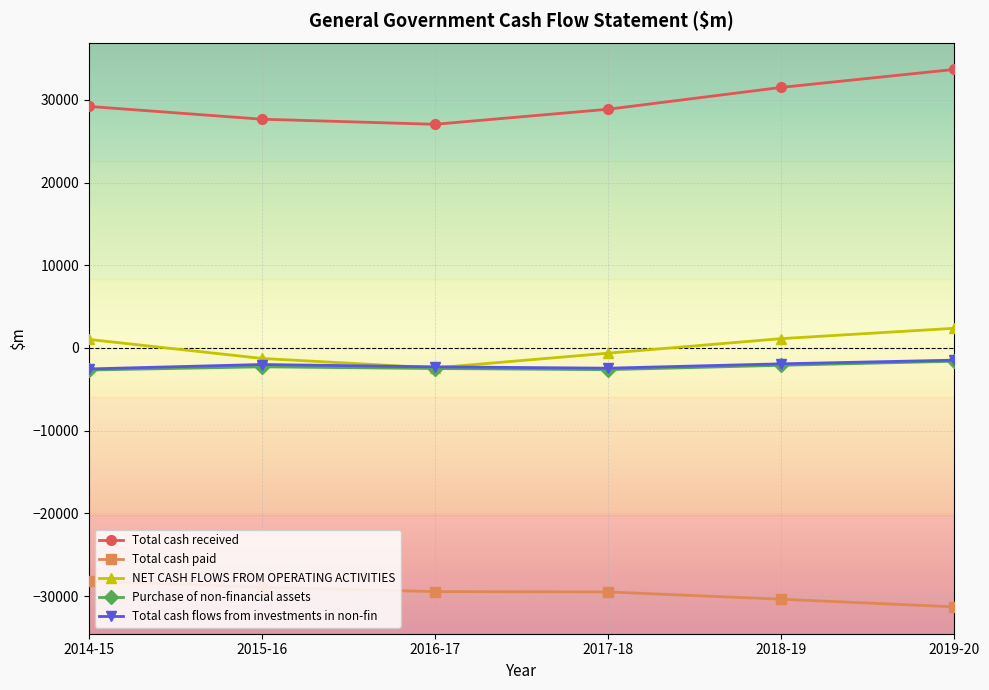

What is the maximum value for NET CASH FLOWS FROM OPERATING ACTIVITIES?

2385